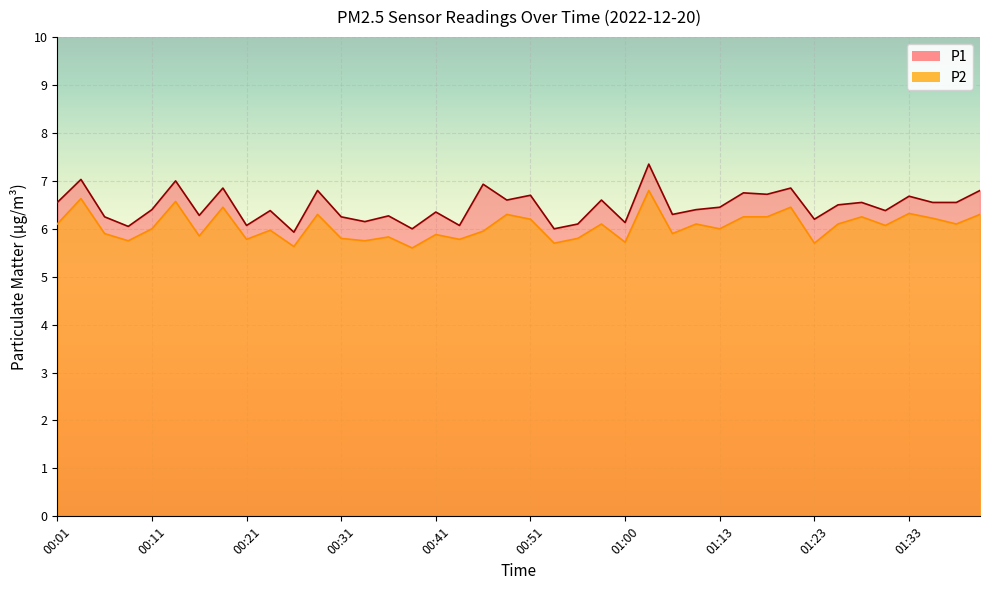

How many series are shown in this chart?

2